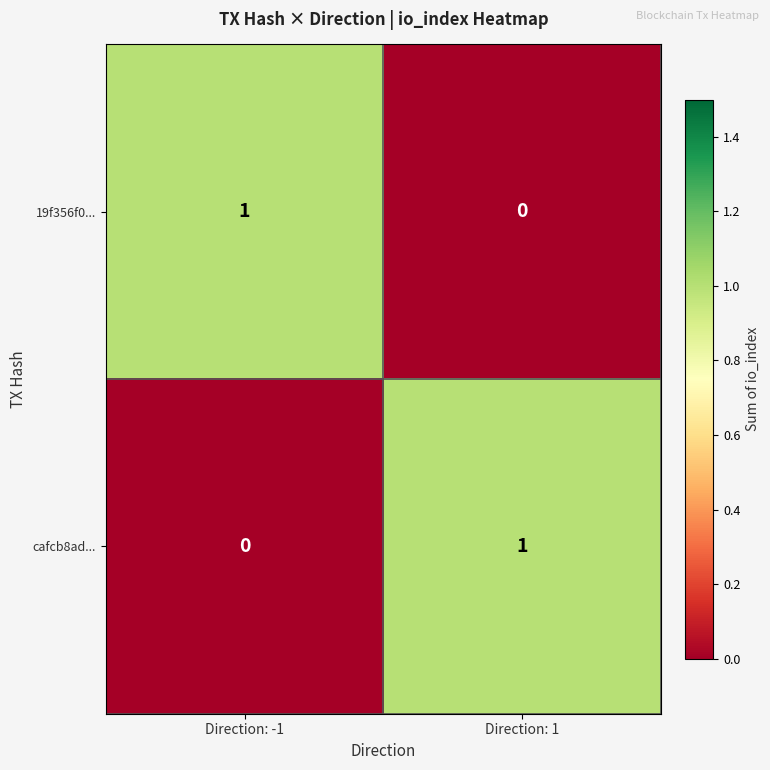

At how many categories does at least one series exceed 0?

2